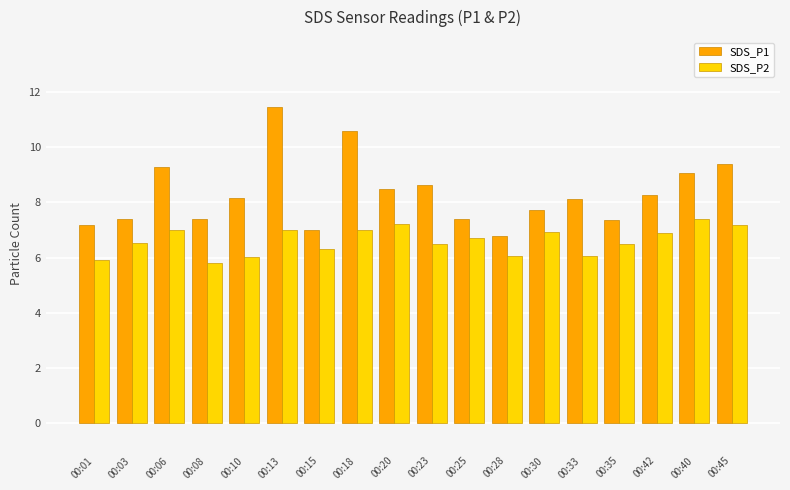

At which label does SDS_P2 first exceed 6?

00:03